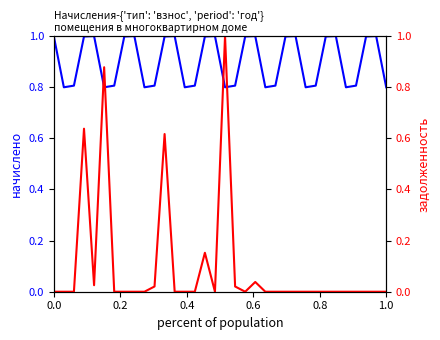

True or false: начислено and задолженность cross at least once.

True